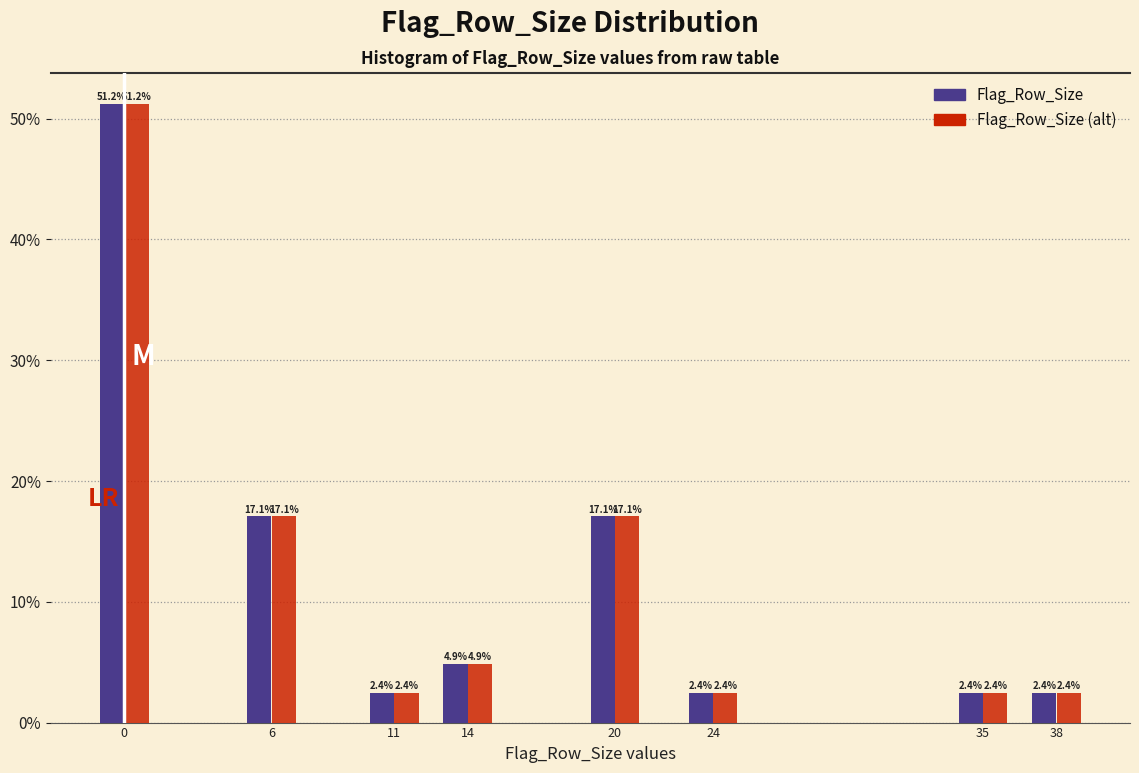

Reading right to left, what are all the values shown in this chart?

Flag_Row_Size: 2.4	2.4	2.4	17.1	4.9	2.4	17.1	51.2
Flag_Row_Size (alt): 2.4	2.4	2.4	17.1	4.9	2.4	17.1	51.2